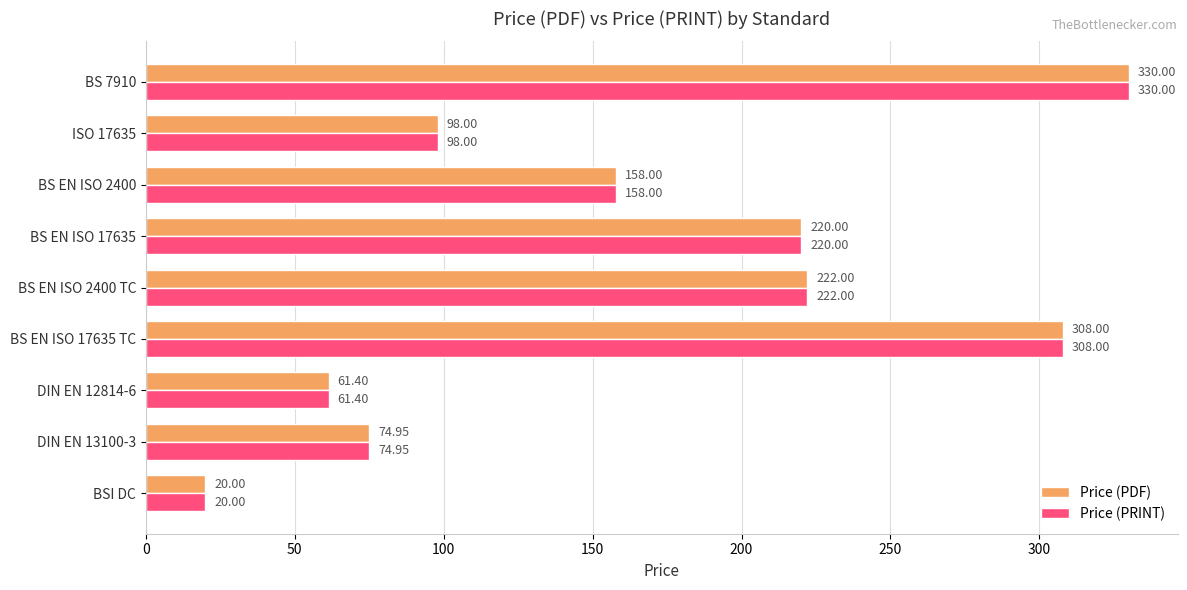

What is the difference between the maximum and minimum values in the Price (PRINT) series?

310.0